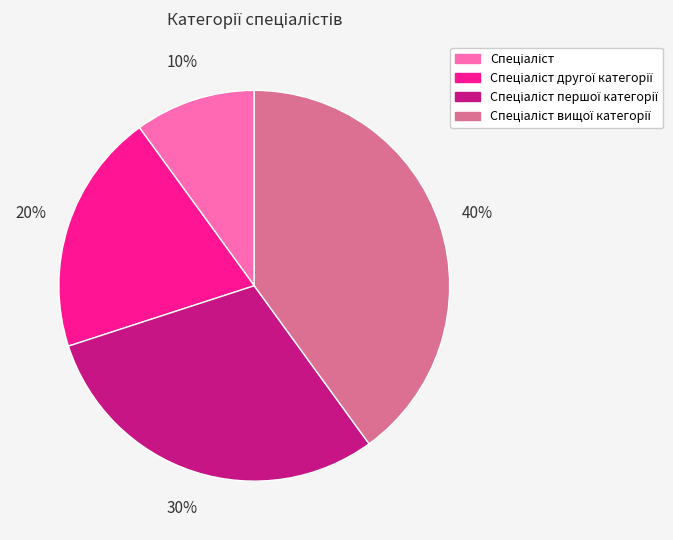

To the nearest percent, what is the difference between the largest and smallest slice percentages?

30%